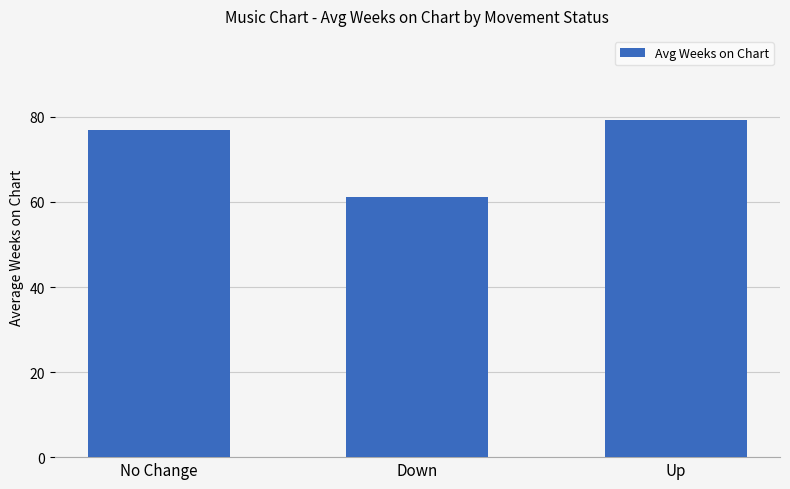

Reading right to left, extract all data points from this chart.

79.2	61.2	76.9